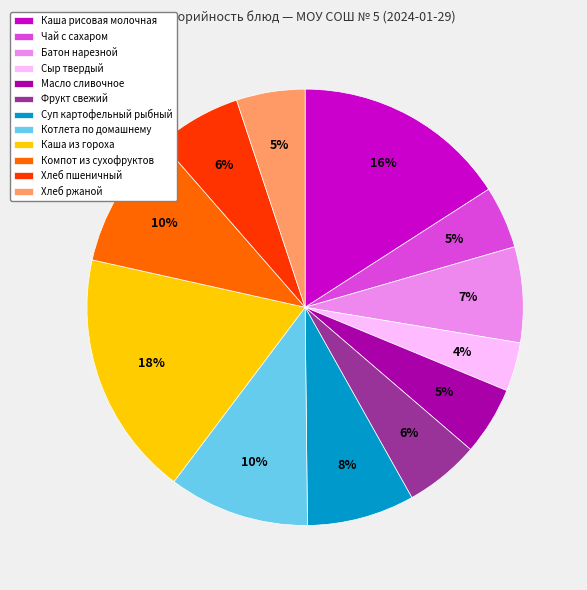

Is it true that Суп картофельный рыбный is 8% of the pie?

True